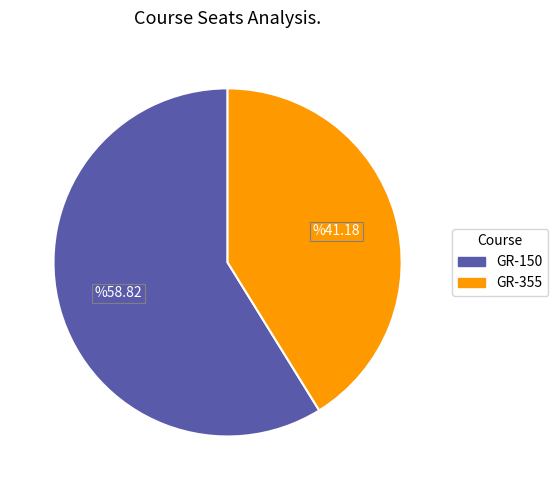

Which category has the smallest portion of the pie?

GR-355